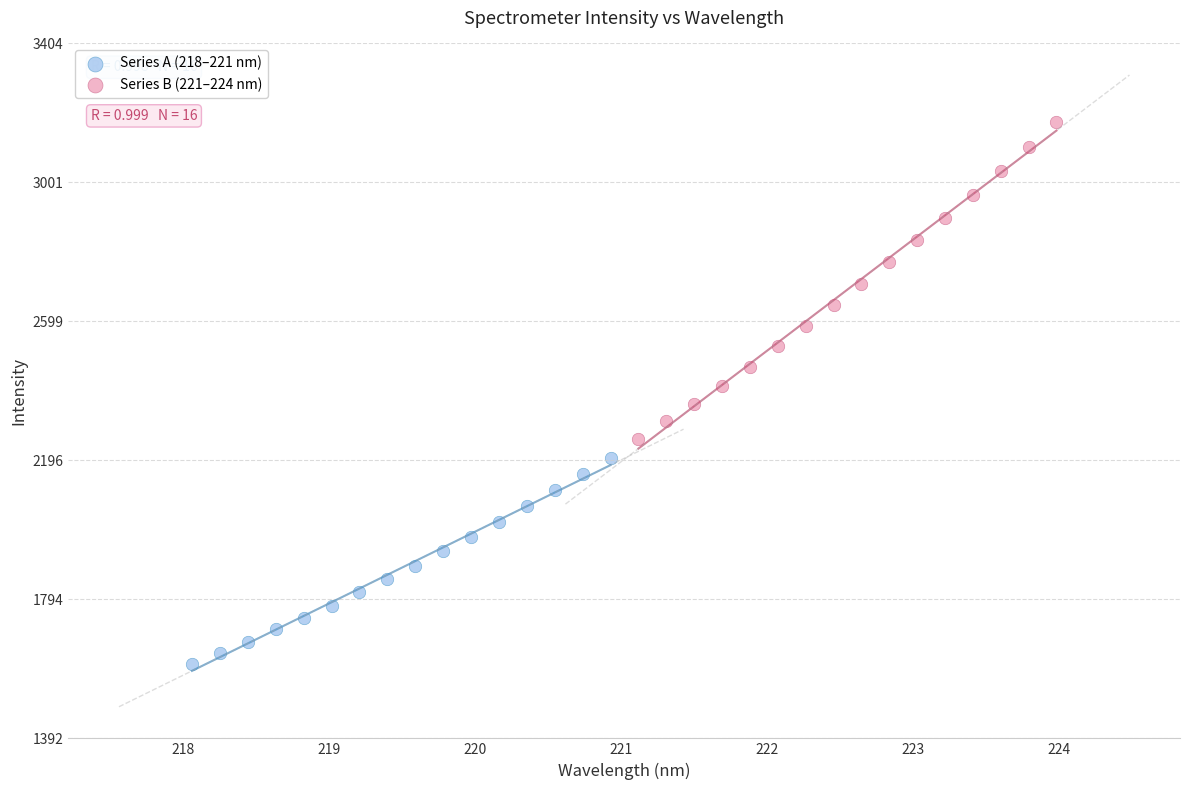

Which series reaches the maximum Y coordinate?

Series B (221–224 nm)